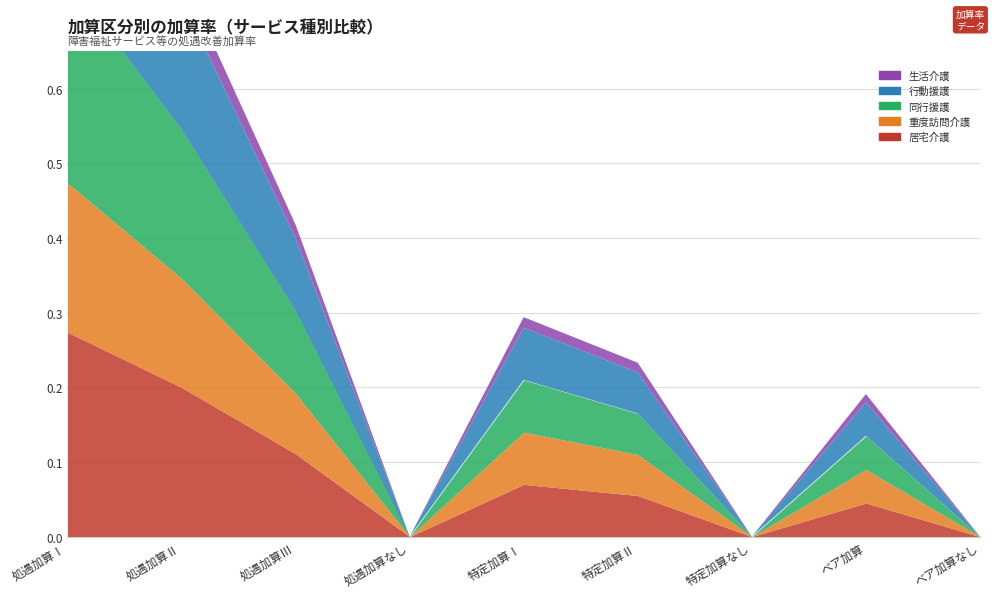

What is the sum of the 行動援護 values at 特定加算Ⅱ and 処遇加算なし?

0.1